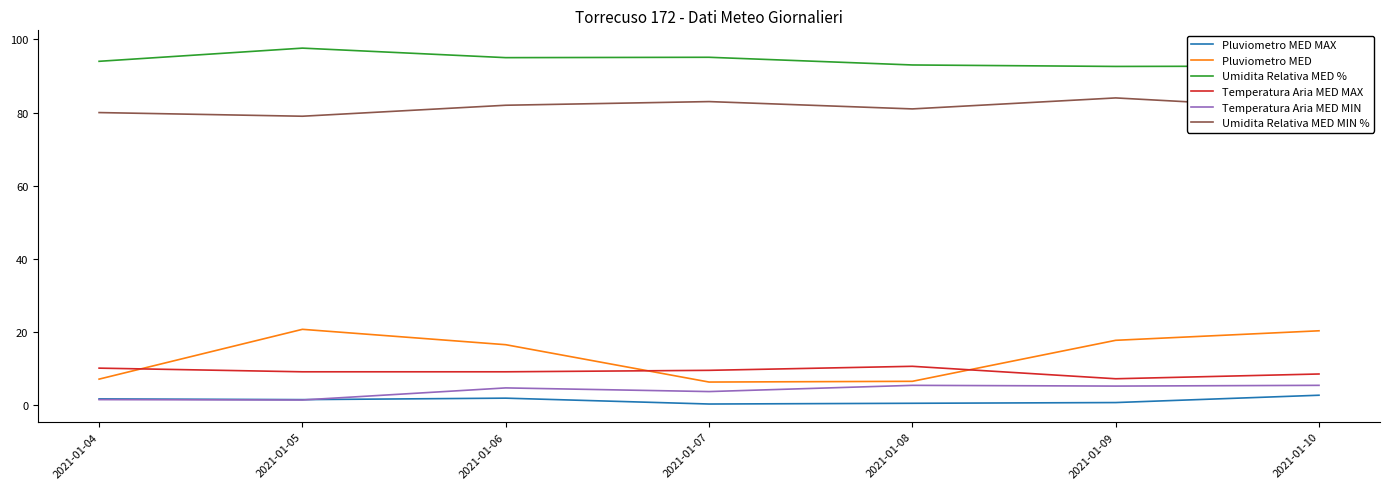

True or false: Umidita Relativa MED % and Pluviometro MED MAX cross at least once.

False